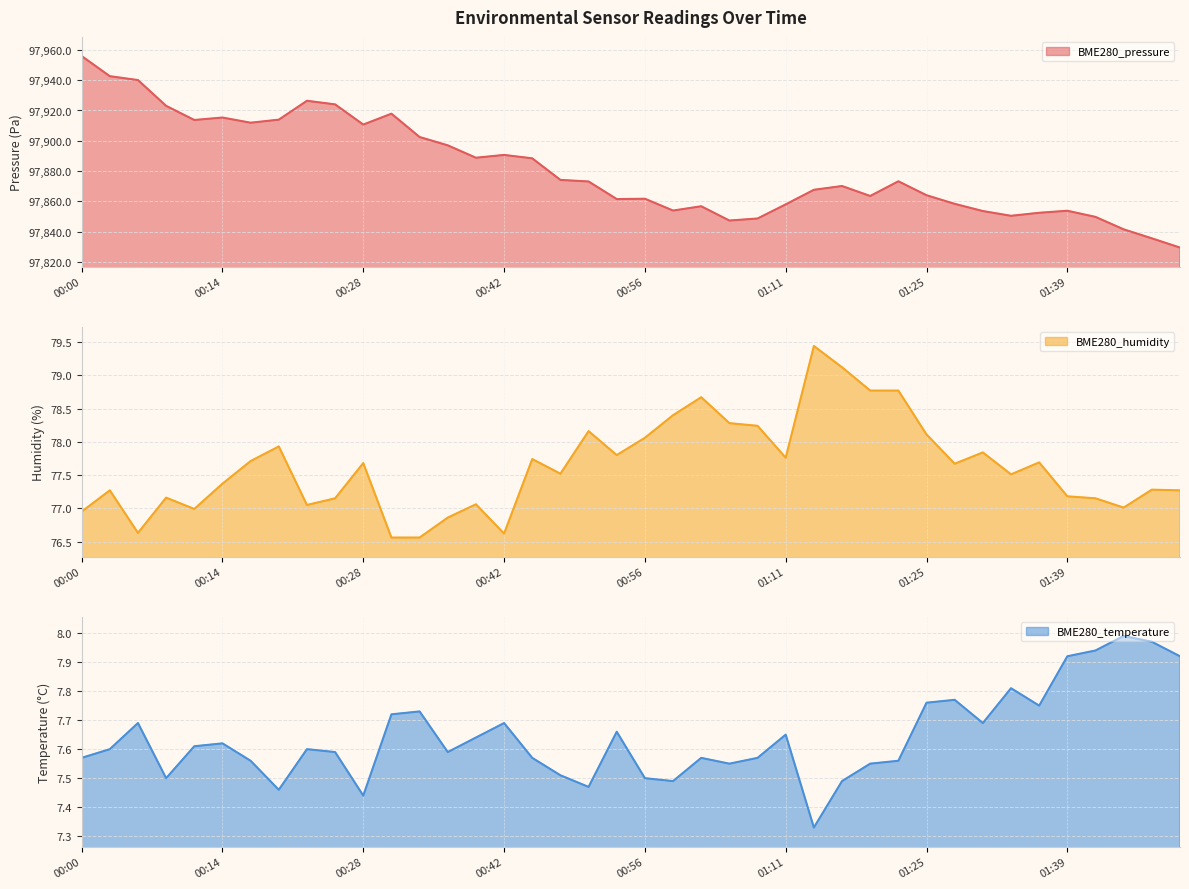

Reading left to right, transcribe all the data shown in this chart.

BME280_temperature: 00:00=7.6	00:03=7.6	00:06=7.7	00:09=7.5	00:11=7.6	00:14=7.6	00:17=7.6	00:20=7.5	00:23=7.6	00:25=7.6	00:28=7.4	00:31=7.7	00:34=7.7	00:37=7.6	00:40=7.6	00:42=7.7	00:45=7.6	00:48=7.5	00:51=7.5	00:54=7.7	00:56=7.5	00:59=7.5	01:02=7.6	01:05=7.5	01:08=7.6	01:11=7.7	01:13=7.3	01:16=7.5	01:19=7.5	01:22=7.6	01:25=7.8	01:27=7.8	01:30=7.7	01:33=7.8	01:36=7.8	01:39=7.9	01:41=7.9	01:44=8.0	01:47=8.0	01:50=7.9
BME280_humidity: 00:00=77.0	00:03=77.3	00:06=76.6	00:09=77.2	00:11=77.0	00:14=77.4	00:17=77.7	00:20=77.9	00:23=77.0	00:25=77.2	00:28=77.7	00:31=76.6	00:34=76.6	00:37=76.9	00:40=77.1	00:42=76.6	00:45=77.7	00:48=77.5	00:51=78.2	00:54=77.8	00:56=78.1	00:59=78.4	01:02=78.7	01:05=78.3	01:08=78.2	01:11=77.8	01:13=79.4	01:16=79.1	01:19=78.8	01:22=78.8	01:25=78.1	01:27=77.7	01:30=77.8	01:33=77.5	01:36=77.7	01:39=77.2	01:41=77.2	01:44=77.0	01:47=77.3	01:50=77.3
BME280_pressure: 00:00=97956.0	00:03=97942.7	00:06=97940.1	00:09=97923.1	00:11=97913.7	00:14=97915.3	00:17=97911.9	00:20=97913.9	00:23=97926.4	00:25=97924.0	00:28=97910.7	00:31=97917.9	00:34=97902.5	00:37=97897.0	00:40=97888.8	00:42=97890.6	00:45=97888.4	00:48=97874.1	00:51=97873.1	00:54=97861.5	00:56=97861.7	00:59=97853.9	01:02=97856.7	01:05=97847.3	01:08=97848.6	01:11=97858.0	01:13=97867.6	01:16=97870.1	01:19=97863.5	01:22=97873.2	01:25=97864.0	01:27=97858.3	01:30=97853.6	01:33=97850.4	01:36=97852.4	01:39=97853.8	01:41=97849.7	01:44=97841.5	01:47=97835.5	01:50=97829.4